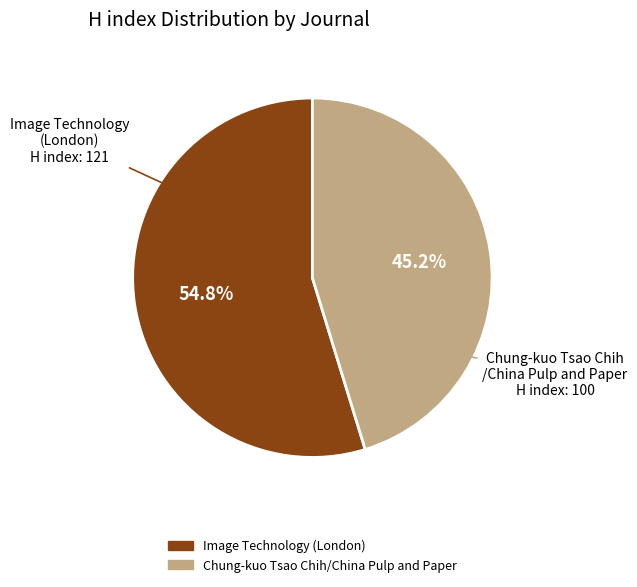

To the nearest percent, what is the difference between the Image Technology (London) and Chung-kuo Tsao Chih/China Pulp and Paper slice percentages?

10%